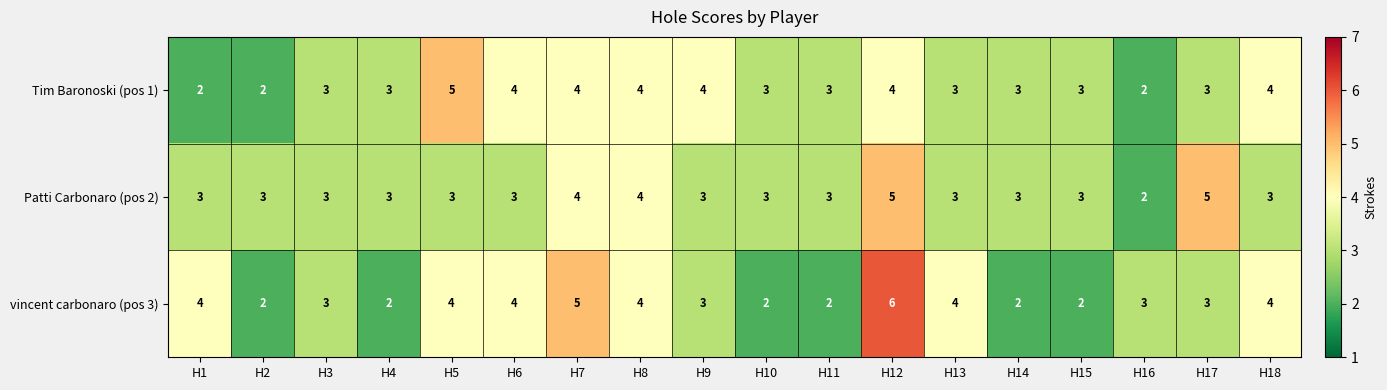

What is the maximum value for Tim Baronoski (pos 1)?

5